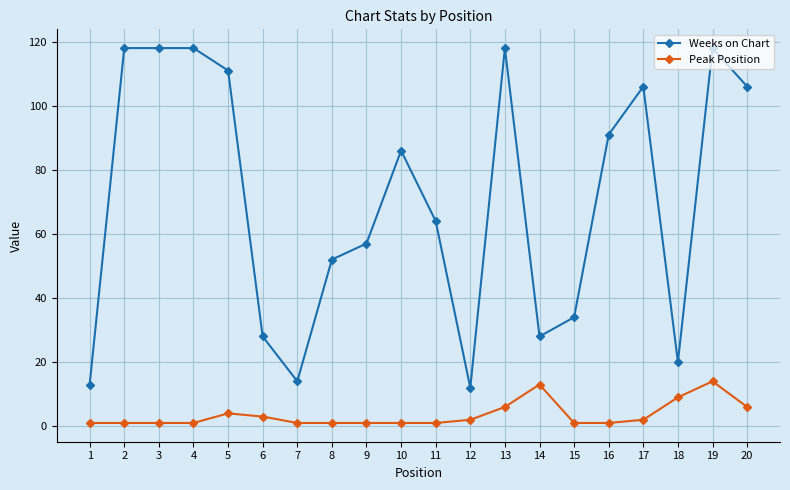

What is the greatest value displayed?

118